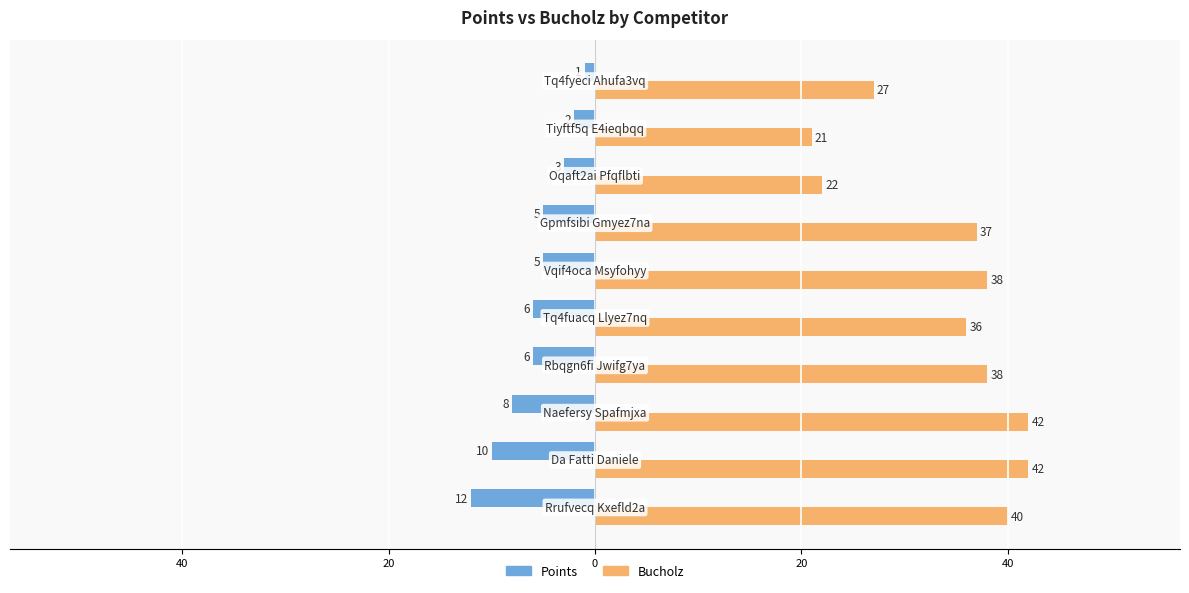

What are all the series names shown in the legend?

Points, Bucholz